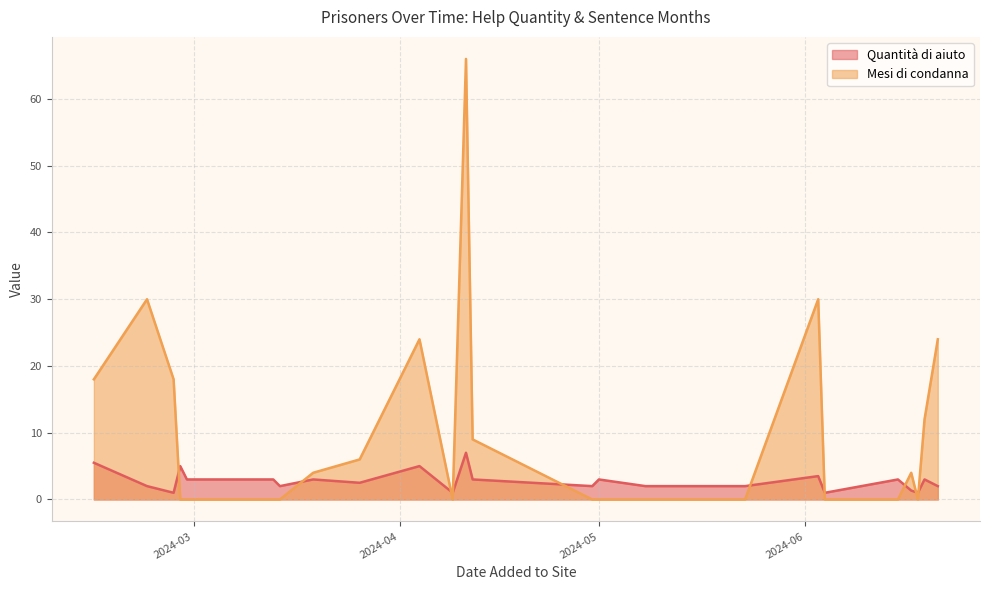

How many categories are shown in the chart?

25